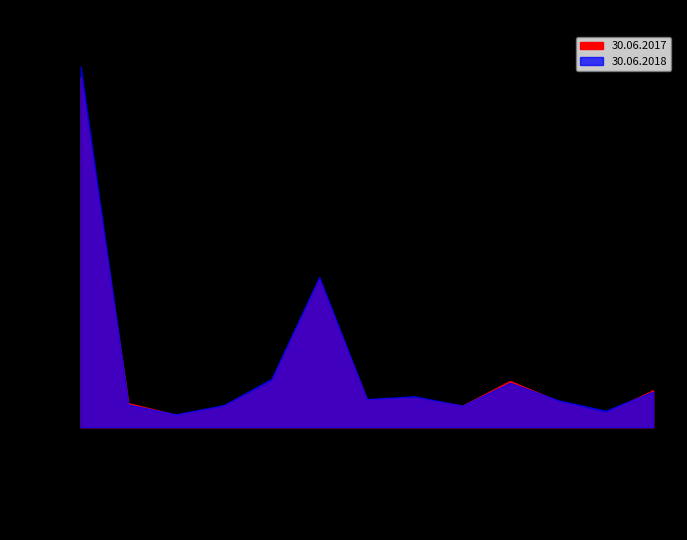

How many intersections are there between 30.06.2018 and 30.06.2017?

5